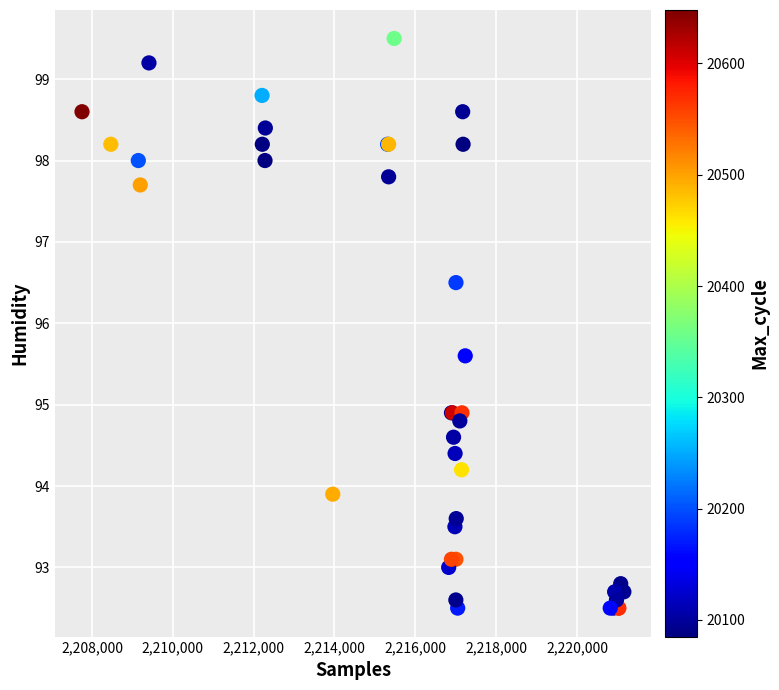

What Y value in the scatter plot is closest to 96?

95.6